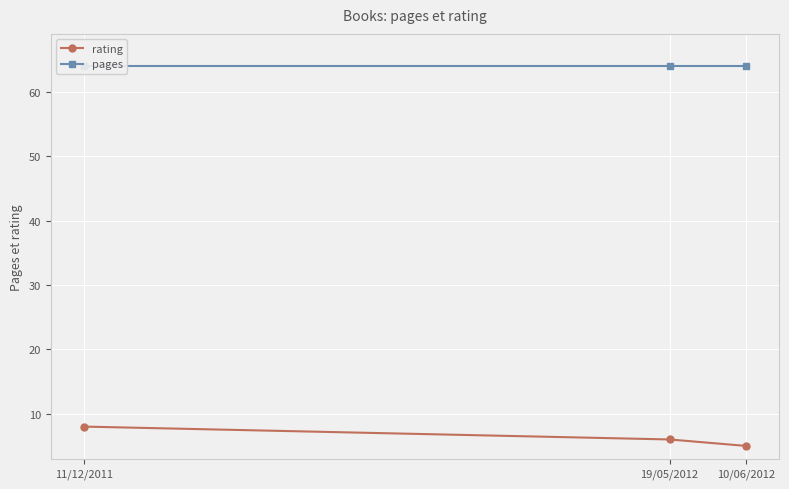

Reading left to right, extract all data points from this chart.

rating: 8	6	5
pages: 64	64	64